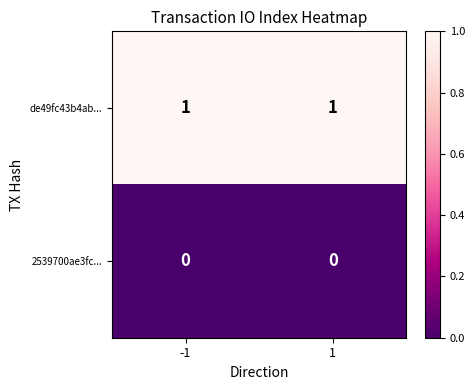

How many data points does each series have?

2